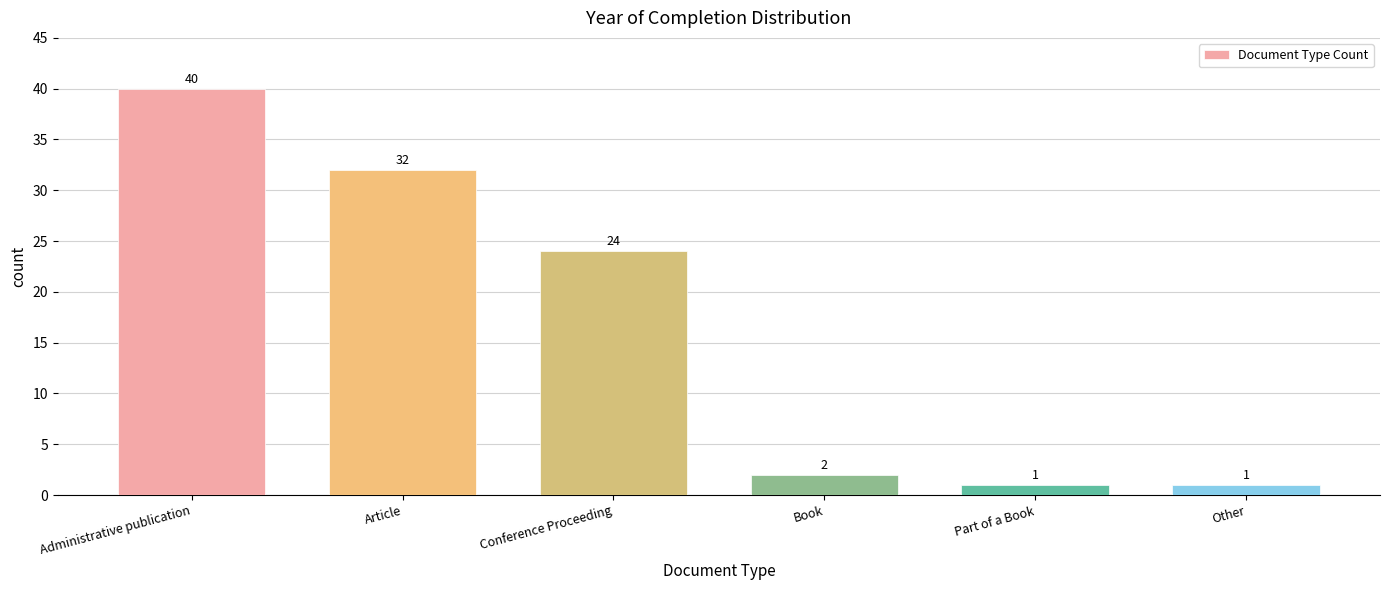

Reading right to left, what are all the values shown in this chart?

1	1	2	24	32	40